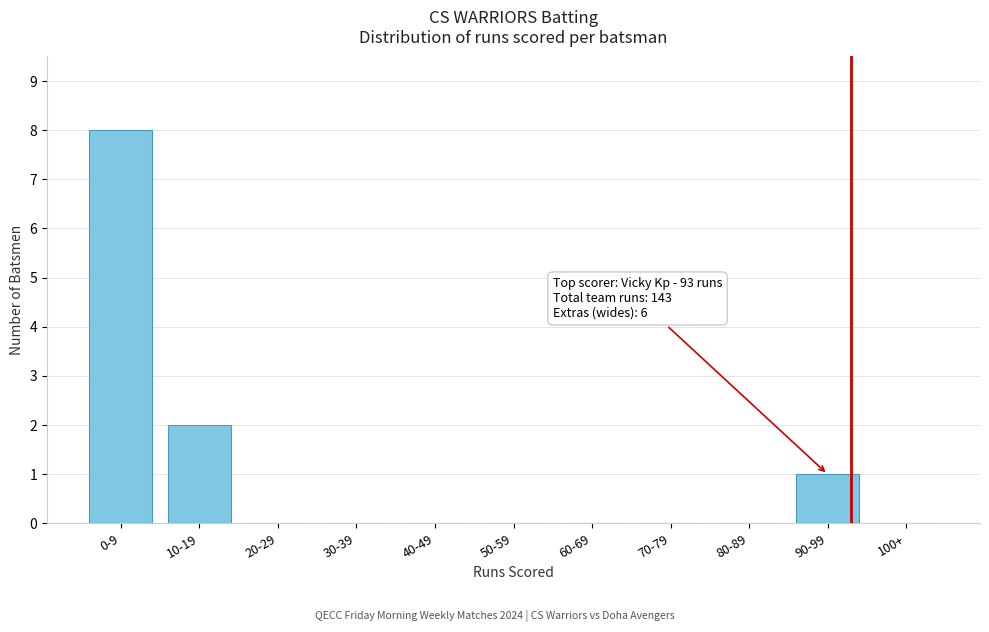

Reading left to right, what are all the values shown in this chart?

0-9=8	10-19=2	20-29=0	30-39=0	40-49=0	50-59=0	60-69=0	70-79=0	80-89=0	90-99=1	100+=0